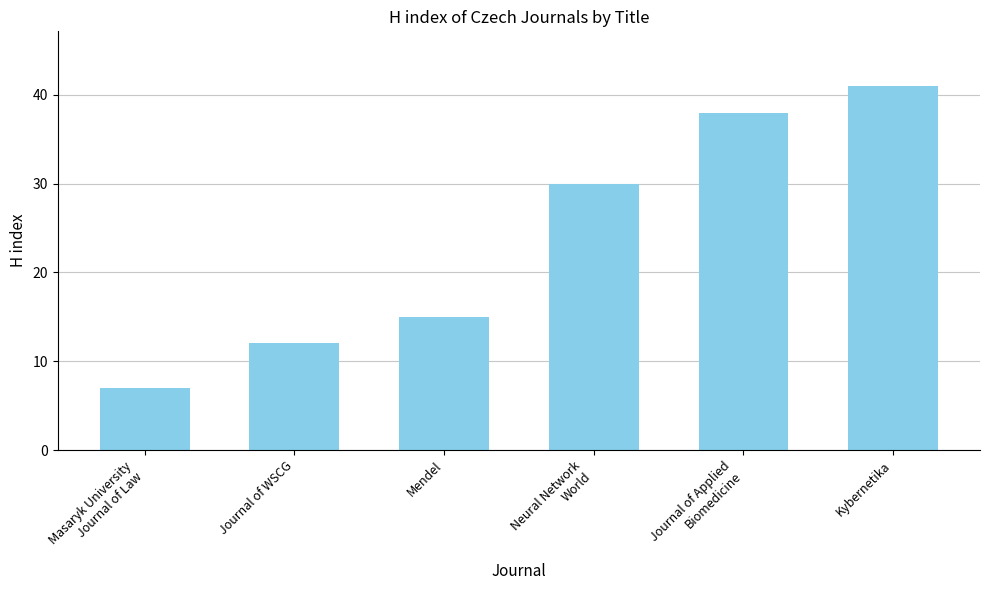

What is the average value?

24